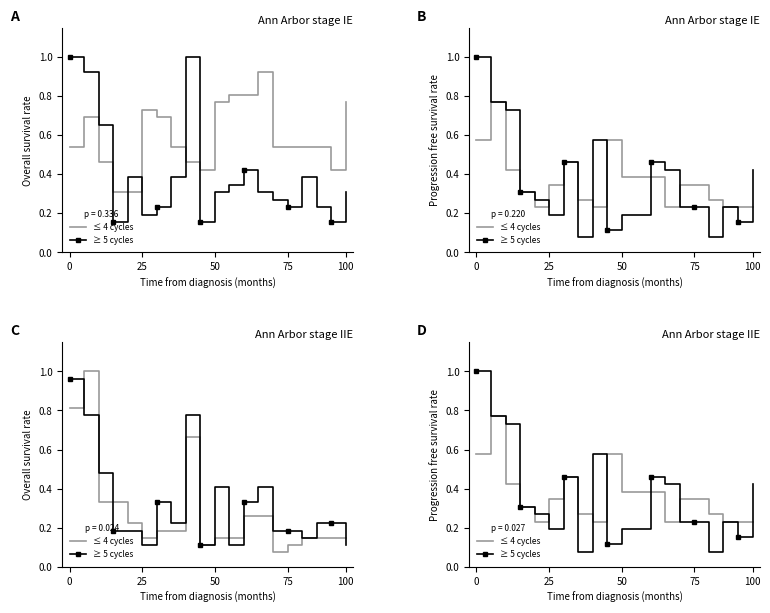

At 8, list the series in order from smallest to largest.

≤ 4 cycles, ≥ 5 cycles